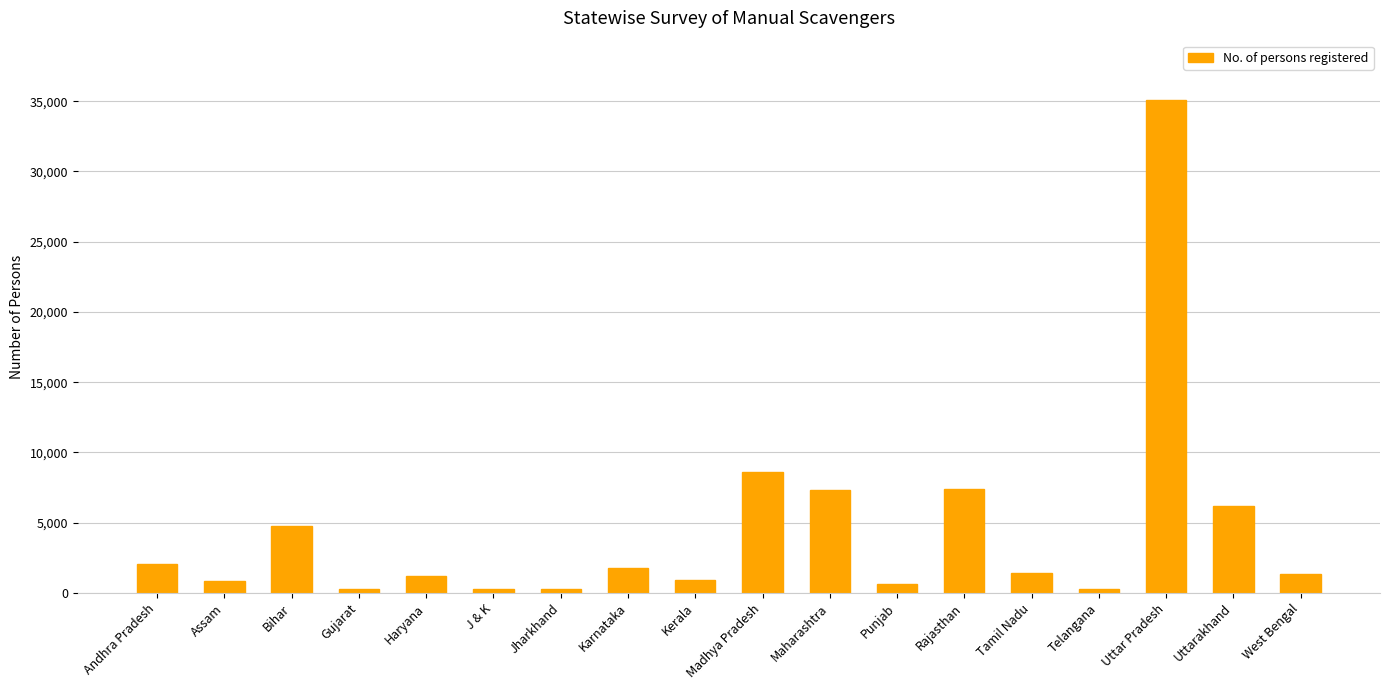

What position from the left is Karnataka?

8